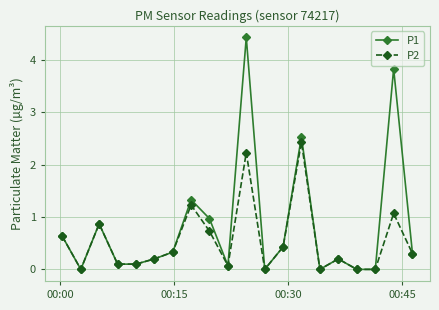

Which series has the largest total across all categories?

P1